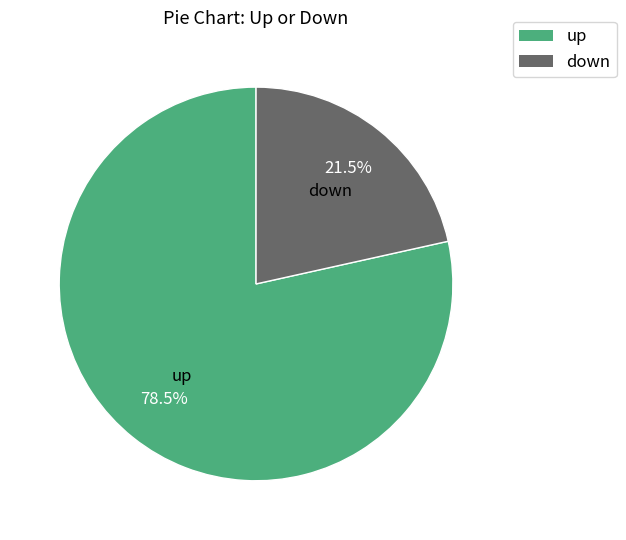

True or false: down accounts for 27% of the total.

False